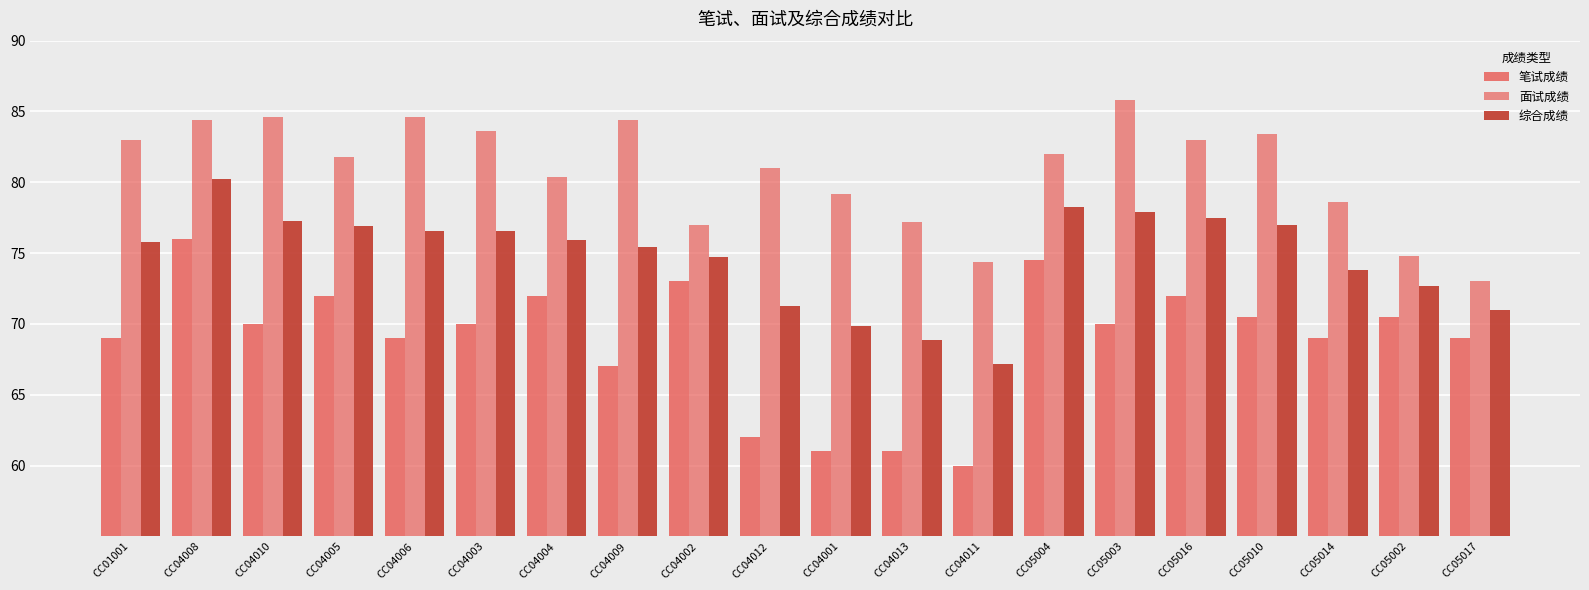

What is the difference between the highest and lowest values at CC04005?

9.8